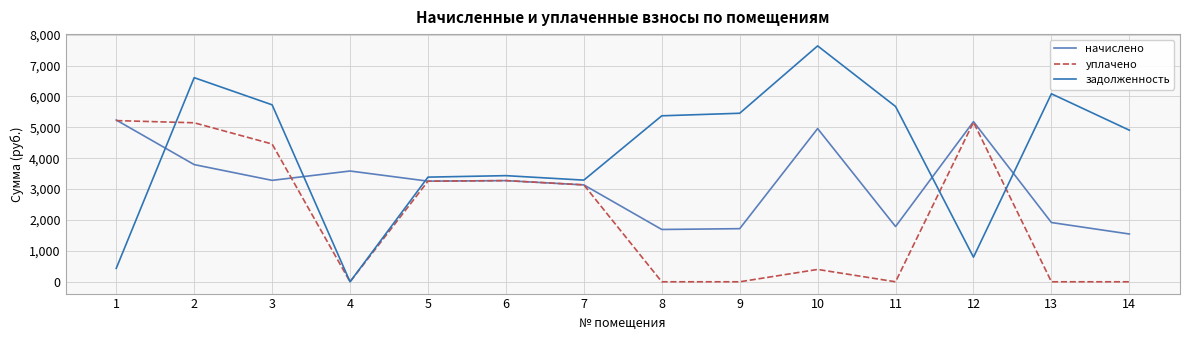

Where is the first local minimum for задолженность?

4